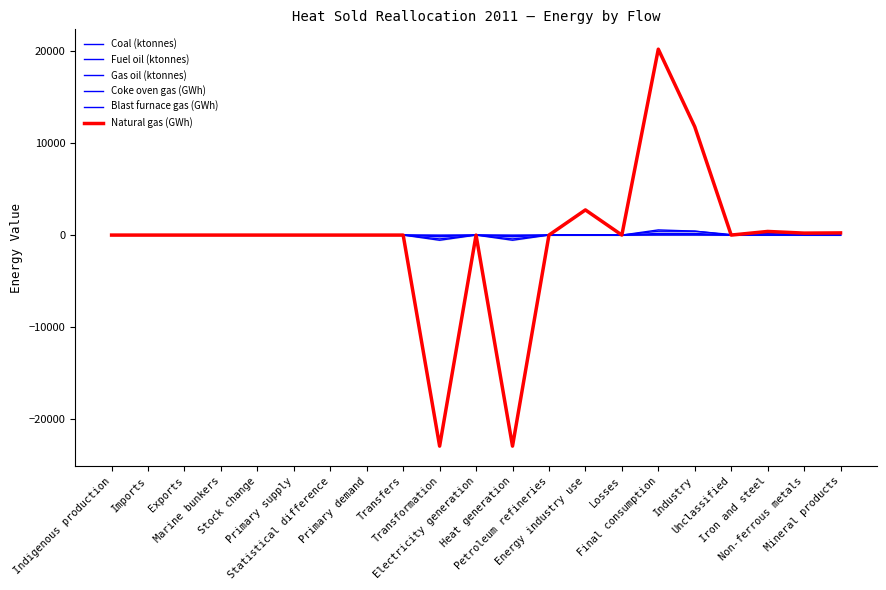

True or false: Natural gas (GWh) and Gas oil (ktonnes) intersect in this chart.

False